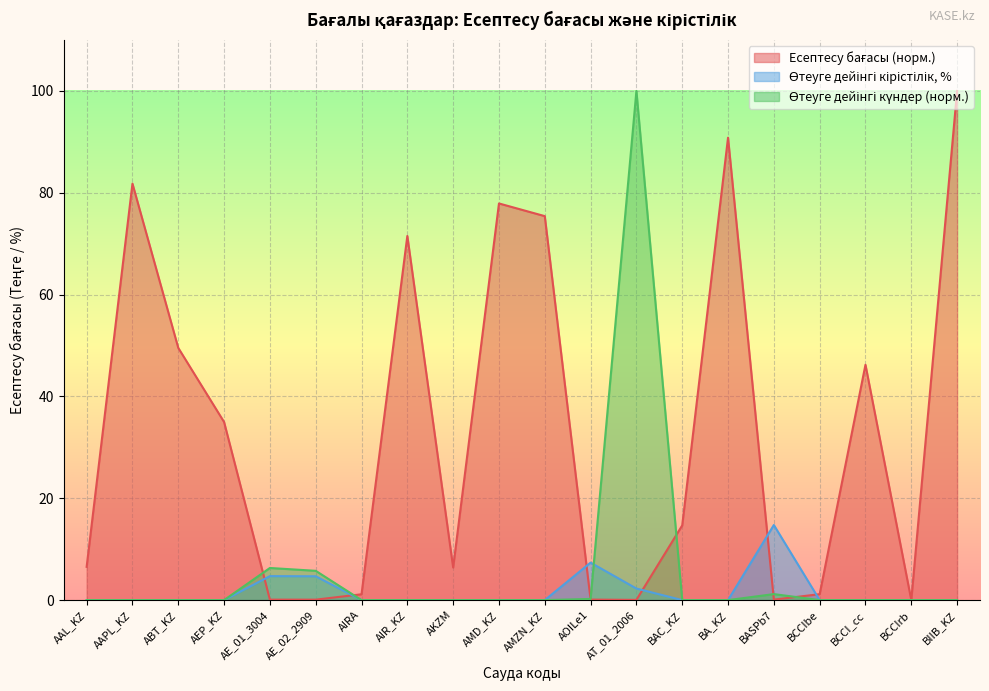

How many intersections are there between Өтеуге дейінгі кірістілік and Өтеуге дейінгі күндер?

1